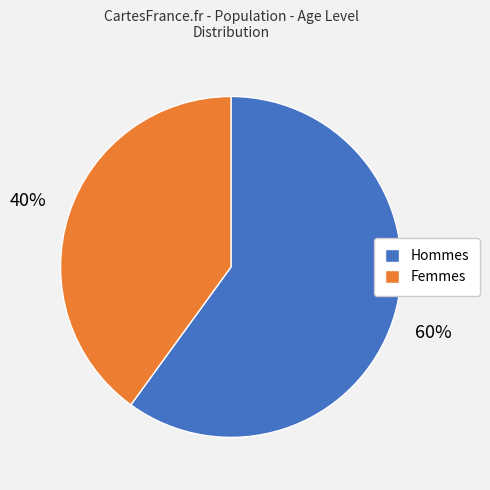

Count the number of slices in the pie.

2